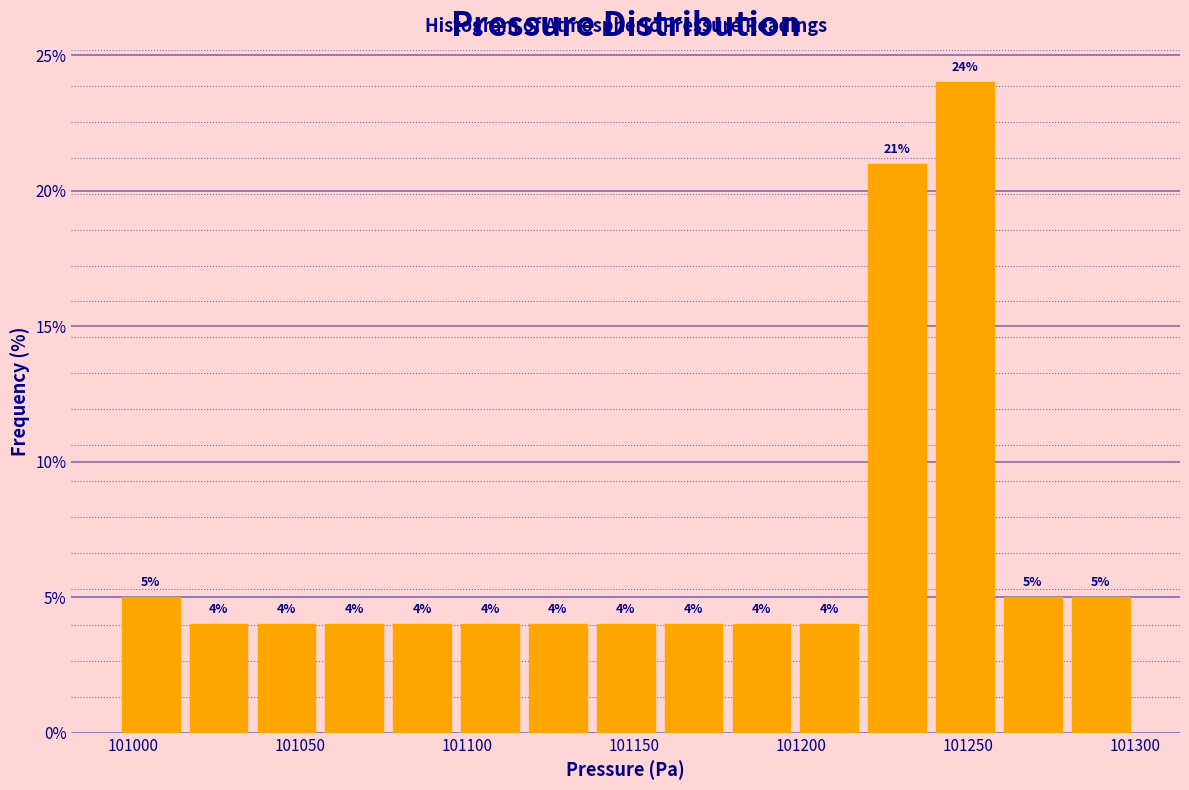

Which range on the x-axis has the tallest bar?

101240 to 101260